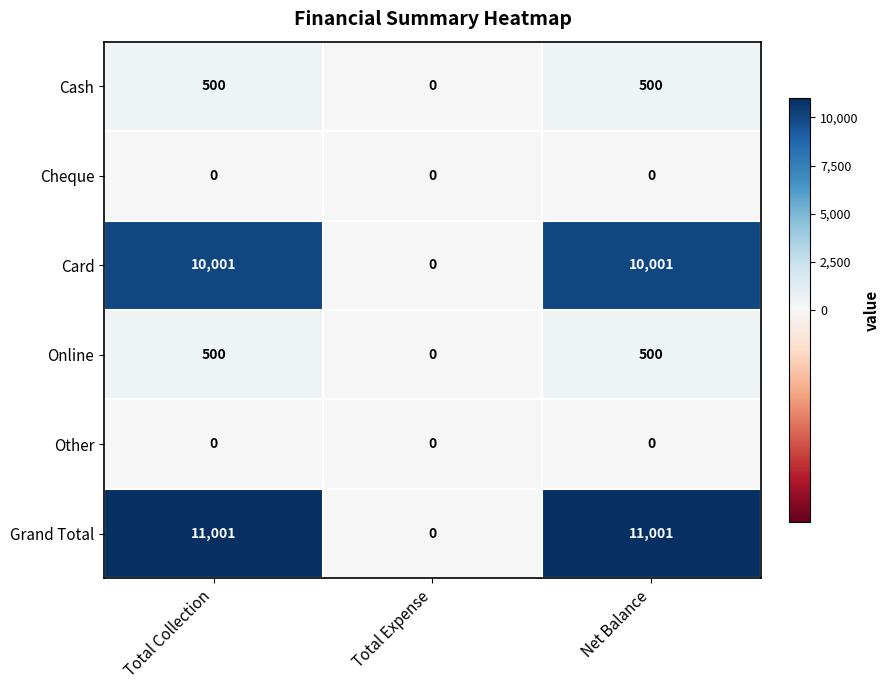

Which series has the largest total across all categories?

Grand Total